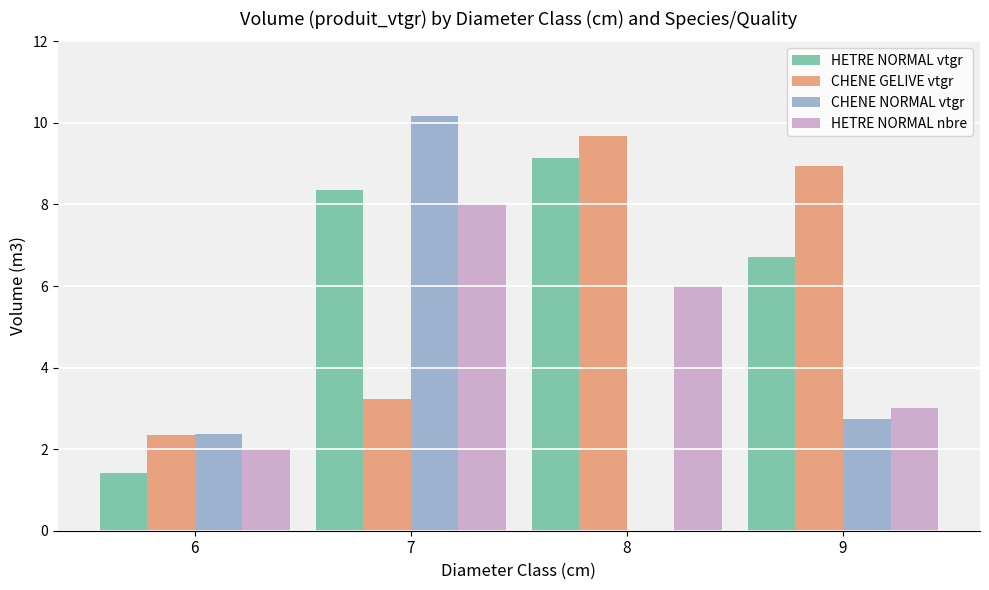

What is the sum of the HETRE NORMAL nbre values at 7 and 9?

11.0